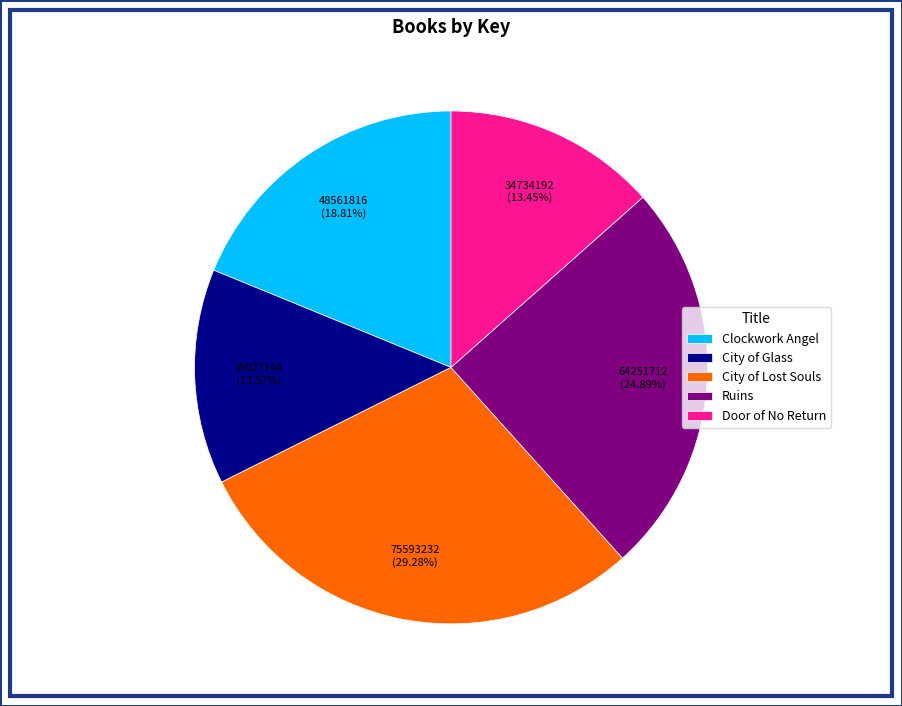

To the nearest percent, what is the difference between the largest and smallest slice percentages?

16%